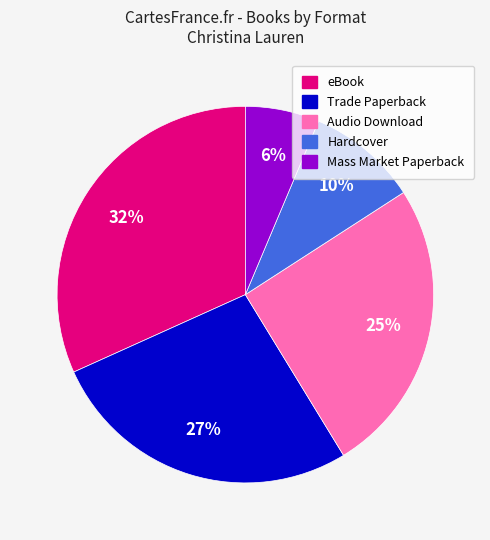

Between Mass Market Paperback and eBook, which is larger?

eBook